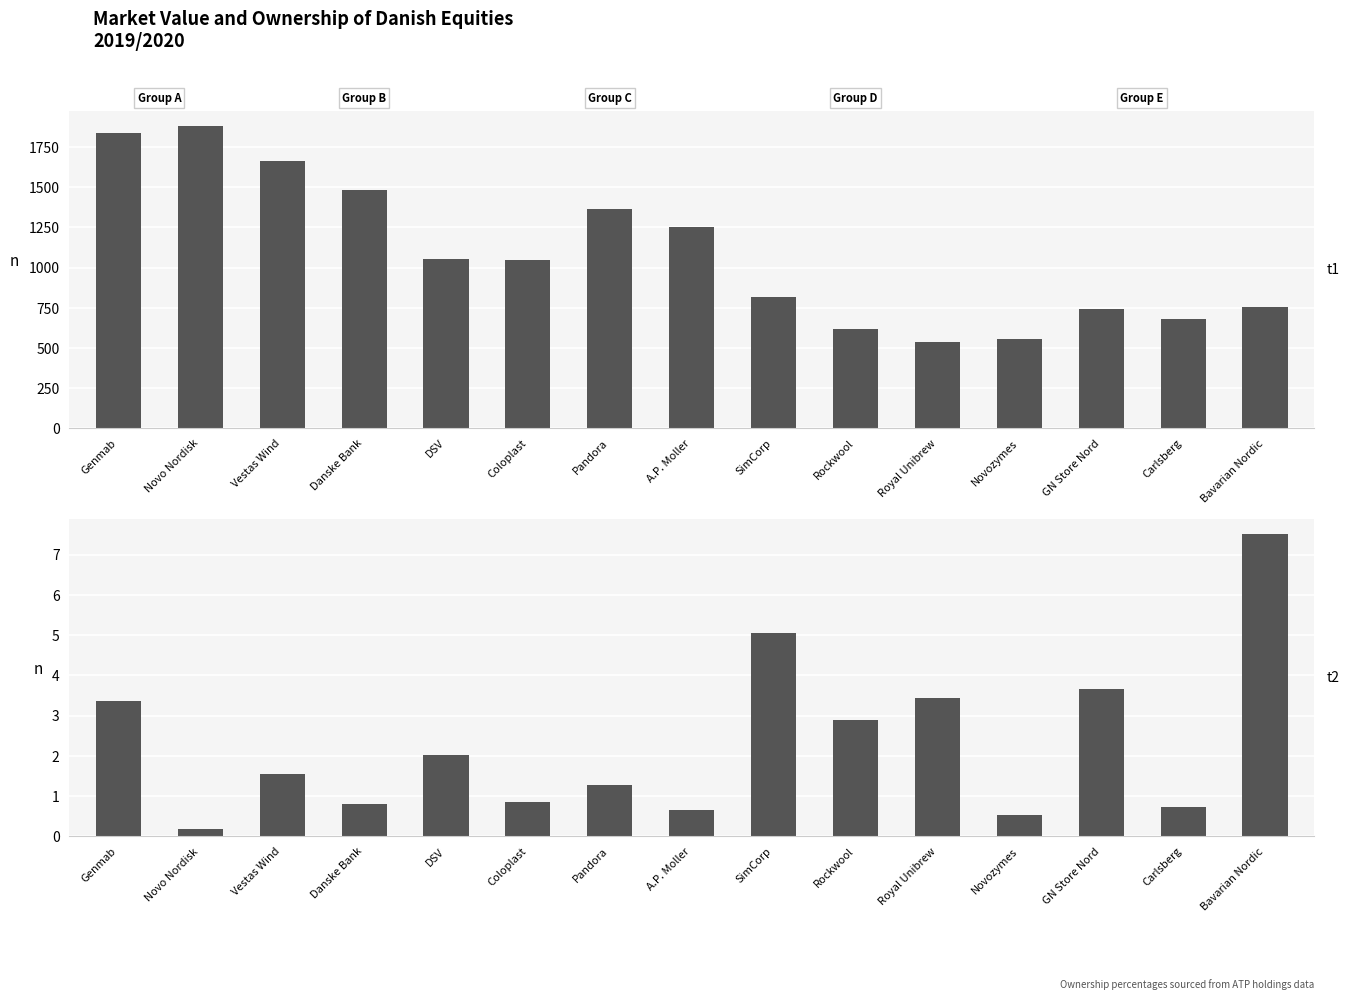

How many values in the Market Value (DKKm) series are below 1049?

7